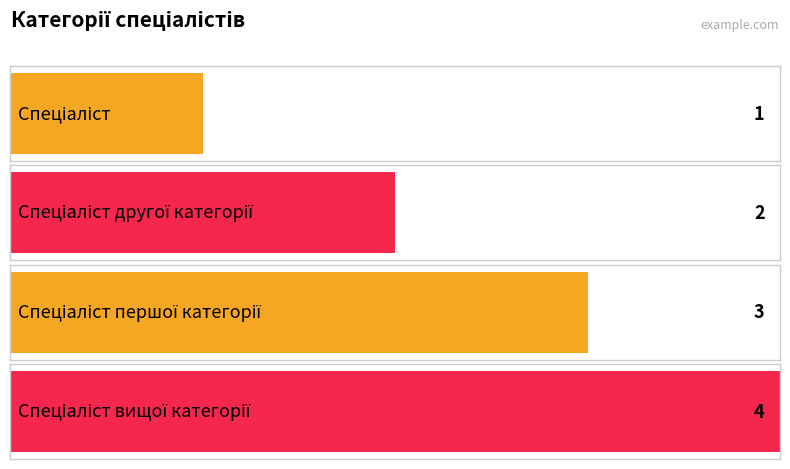

What is the minimum value shown in the chart?

1